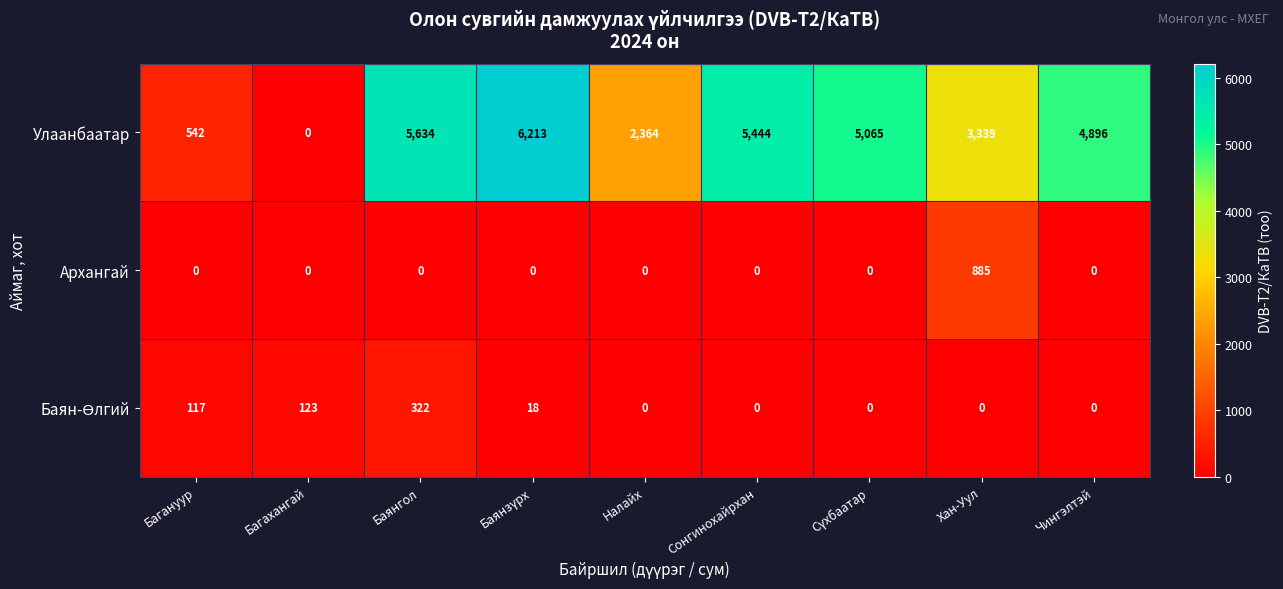

What is the difference between the highest and lowest values at Багахангай?

123